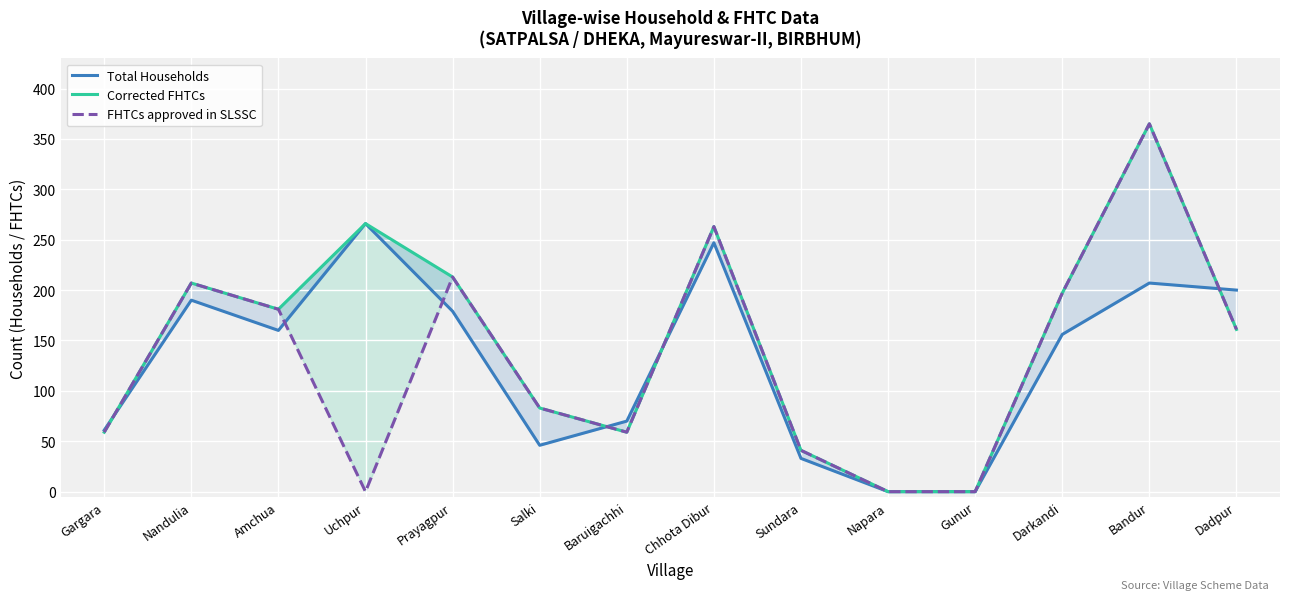

Reading left to right, transcribe all the data shown in this chart.

Total Households: Gargara=61	Nandulia=190	Amchua=160	Uchpur=266	Prayagpur=179	Salki=46	Baruigachhi=70	Chhota Dibur=247	Sundara=33	Napara=0	Gunur=0	Darkandi=156	Bandur=207	Dadpur=200
Corrected FHTCs: Gargara=59	Nandulia=207	Amchua=181	Uchpur=266	Prayagpur=213	Salki=83	Baruigachhi=59	Chhota Dibur=263	Sundara=41	Napara=0	Gunur=0	Darkandi=197	Bandur=365	Dadpur=161
FHTCs approved in SLSSC: Gargara=59	Nandulia=207	Amchua=181	Uchpur=0	Prayagpur=213	Salki=83	Baruigachhi=59	Chhota Dibur=263	Sundara=41	Napara=0	Gunur=0	Darkandi=197	Bandur=365	Dadpur=161